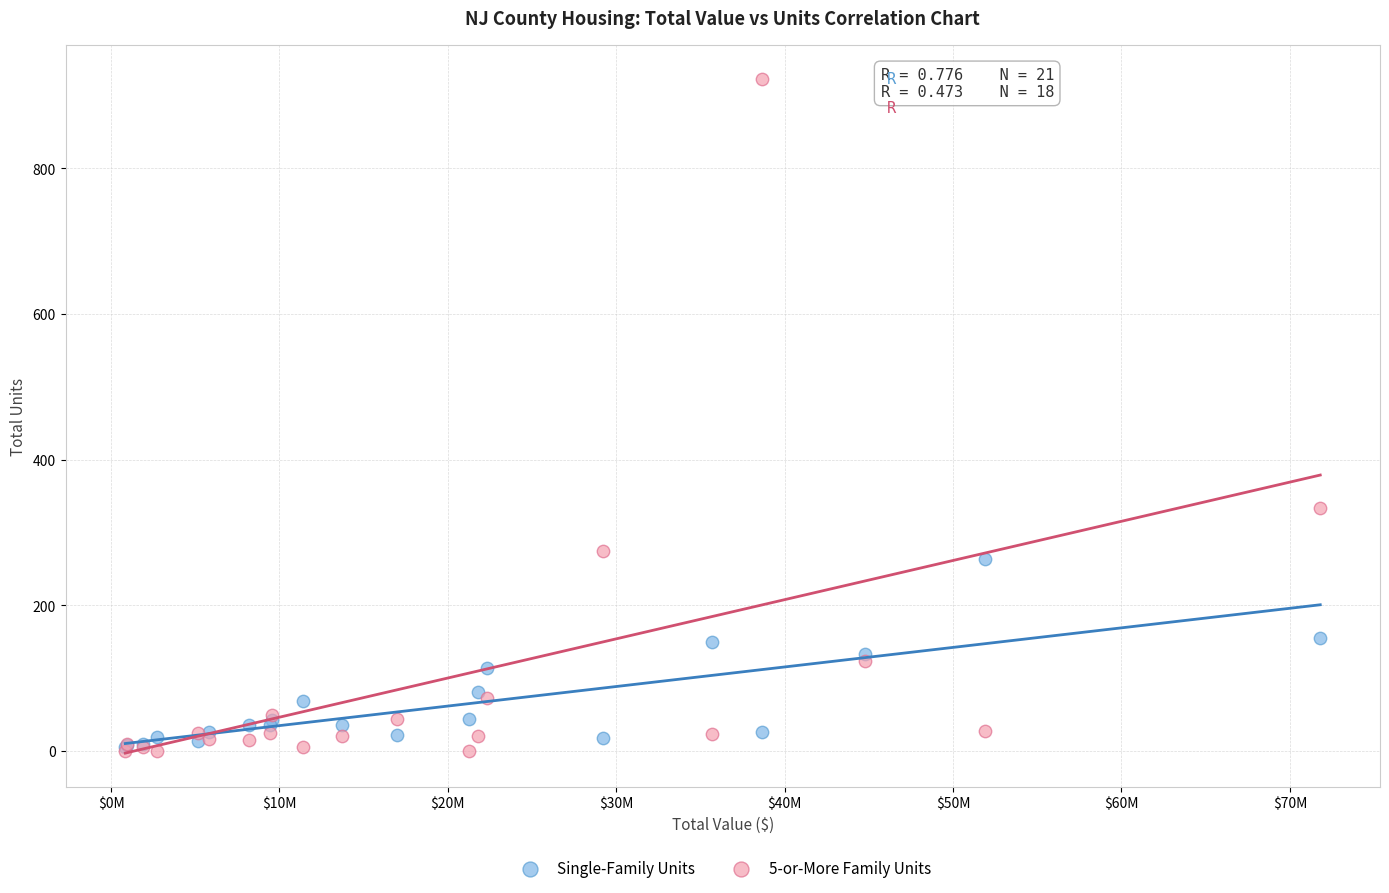

Across all series, what Y value is closest to 461?

334